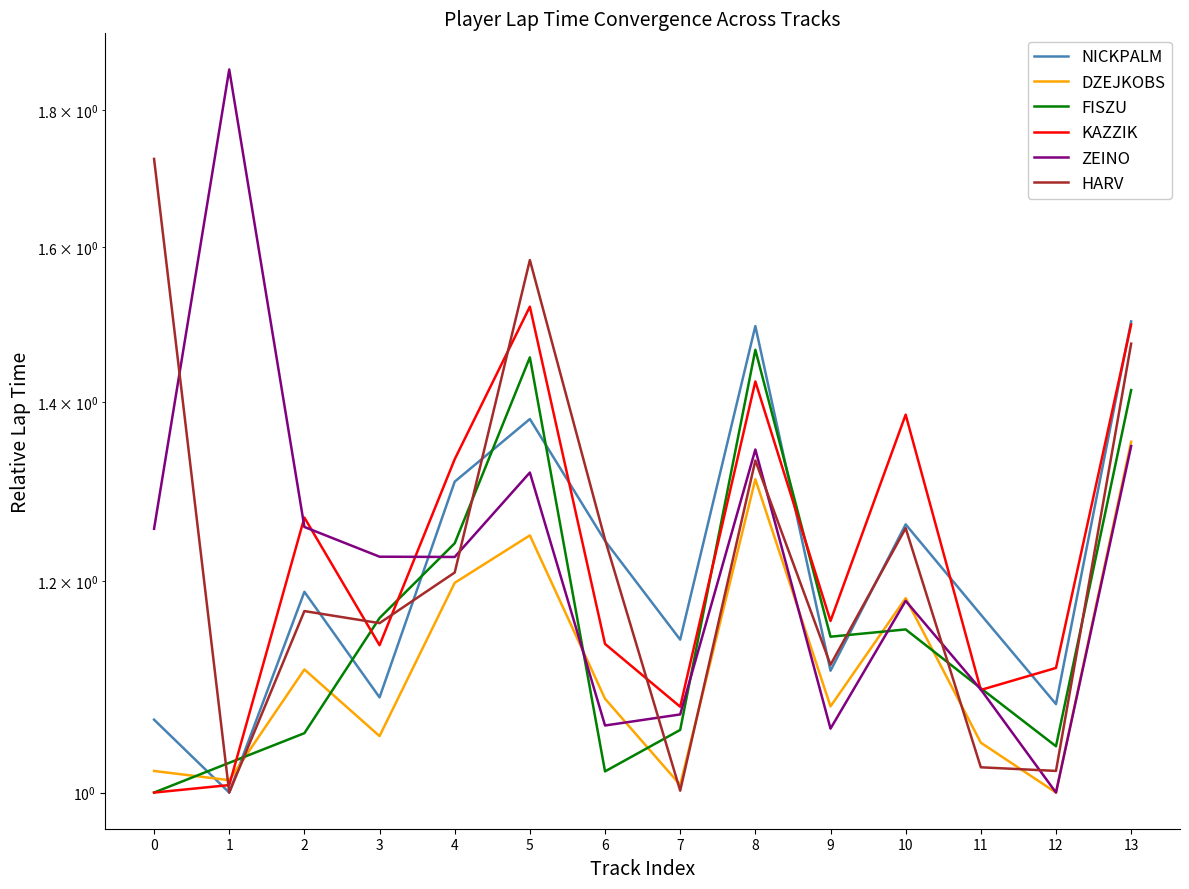

What is the greatest value displayed?

1.9